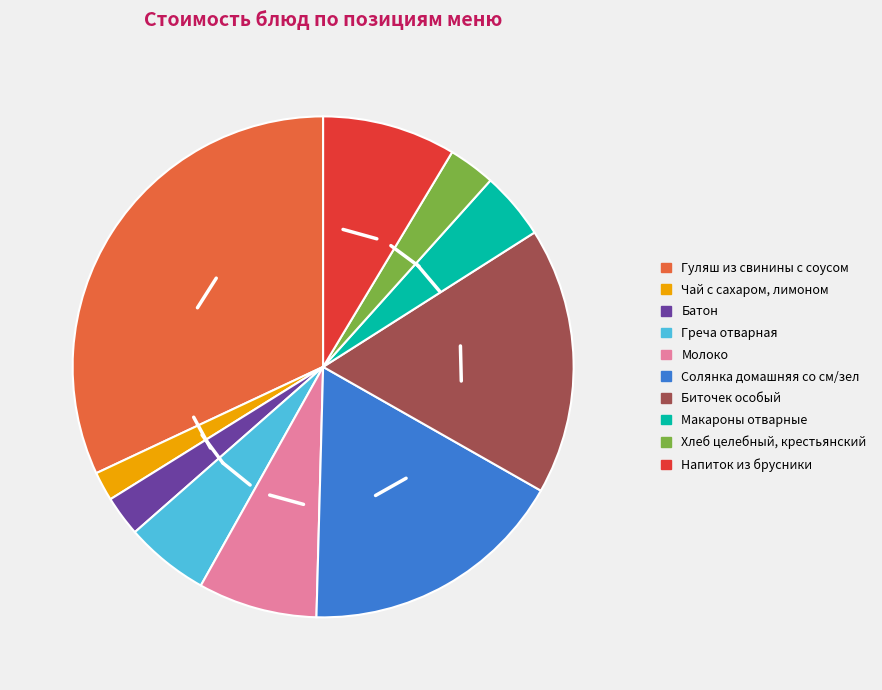

Is it true that Биточек особый is 31% of the pie?

False